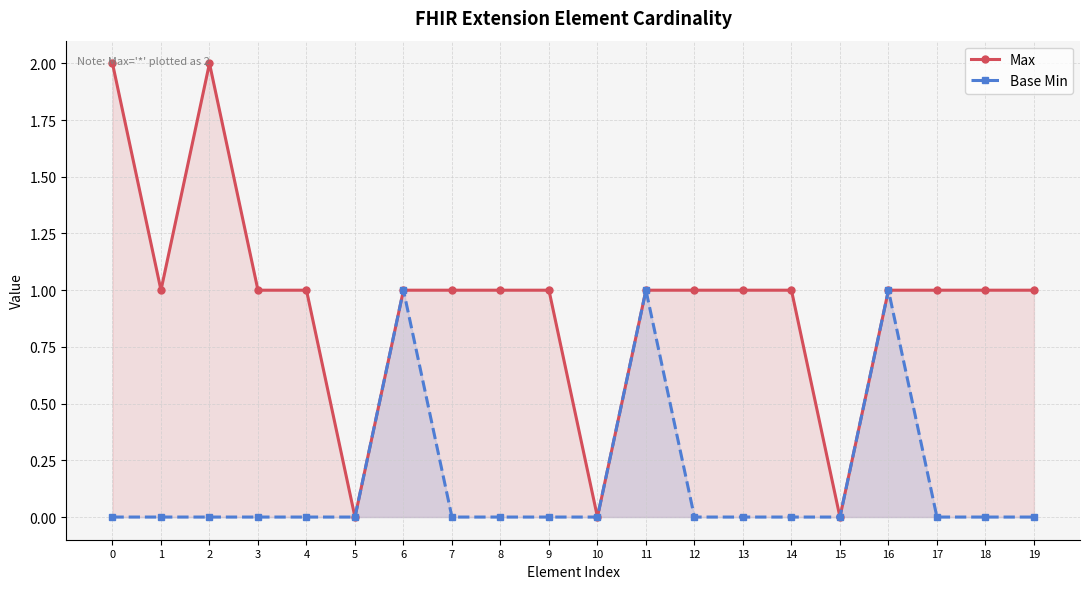

Is it true that Max equals 1 at 12?

True